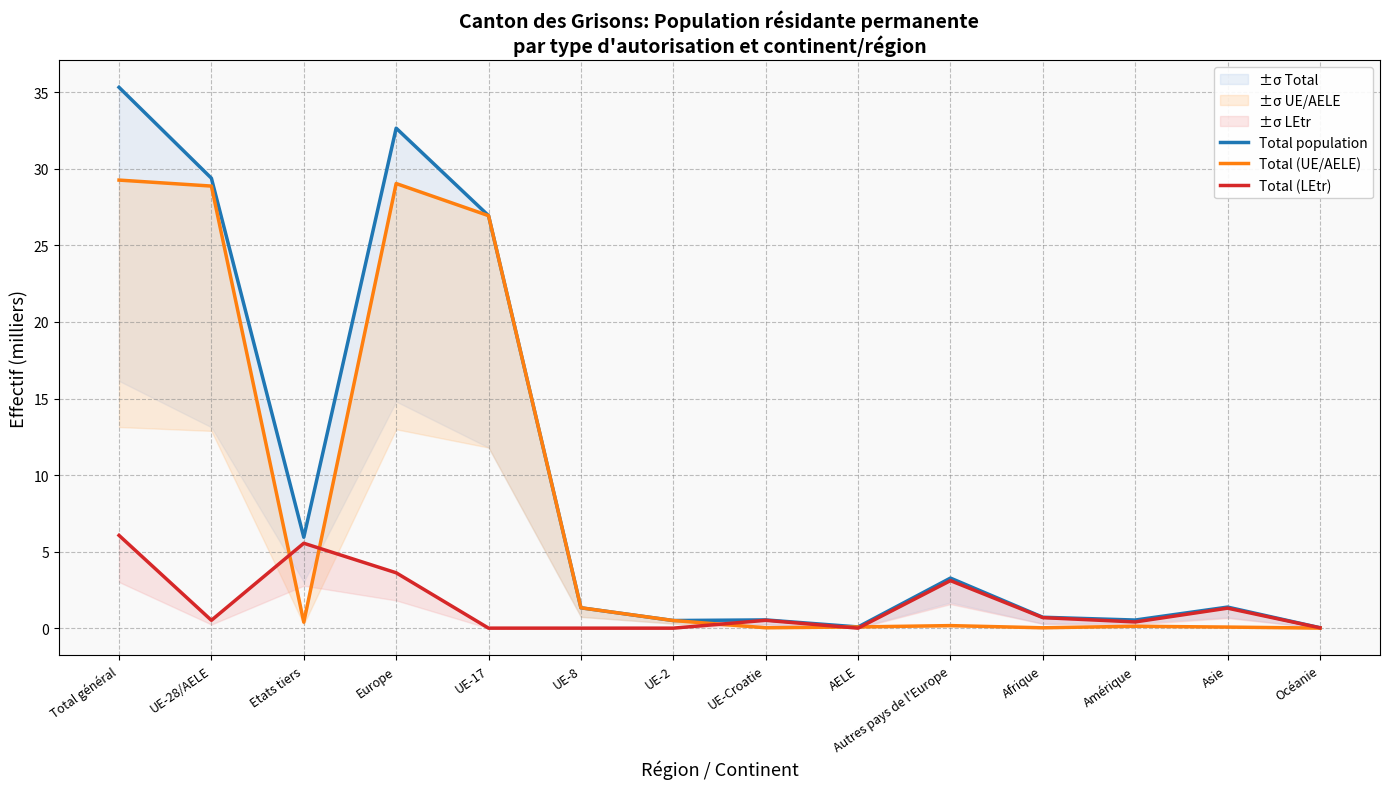

Is the value of Total (LEtr) at UE-28/AELE greater than the value of Total (UE/AELE) at UE-Croatie?

Yes